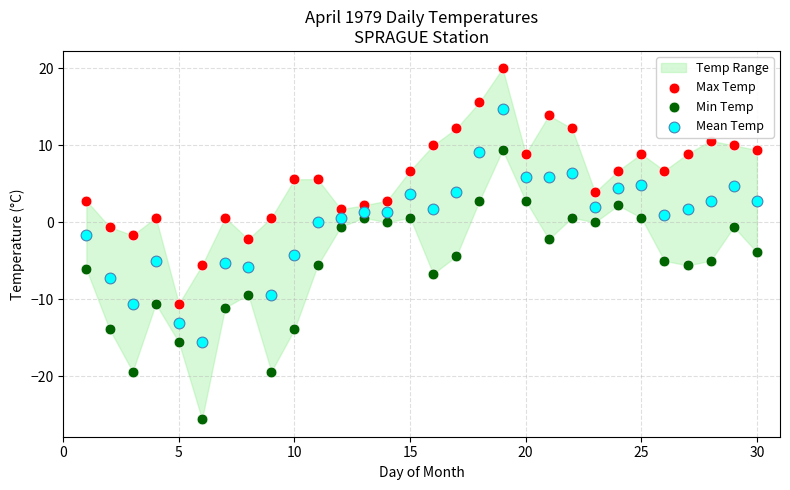

Which series has the widest spread of Y values?

Min Temp